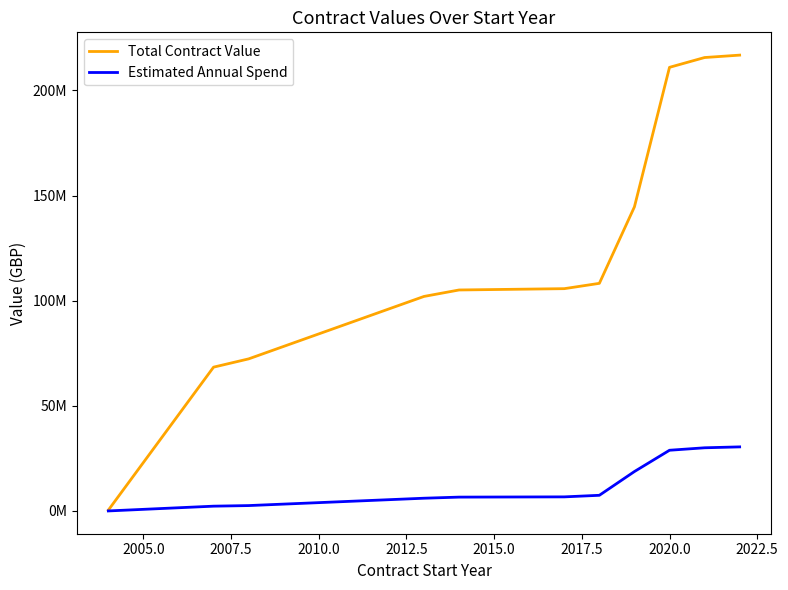

What is the minimum value shown in the chart?

24000.0